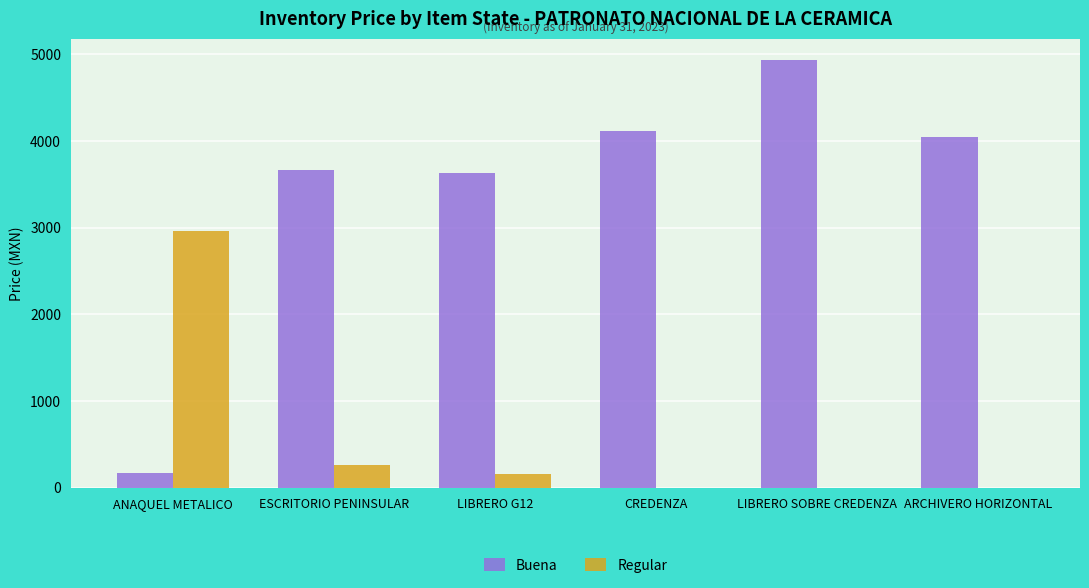

What is the sum of all Regular values?

3372.9